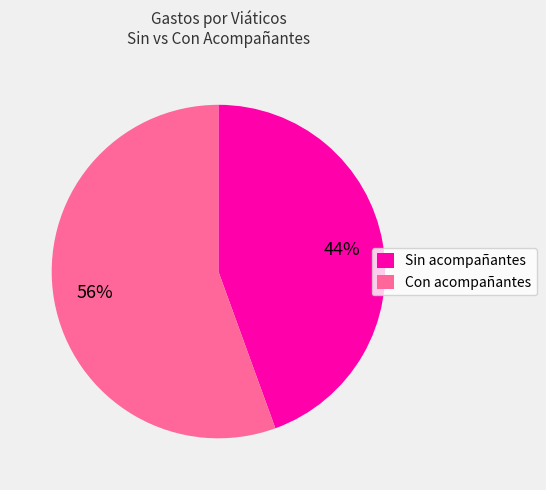

To the nearest percent, what is the average slice percentage?

50%